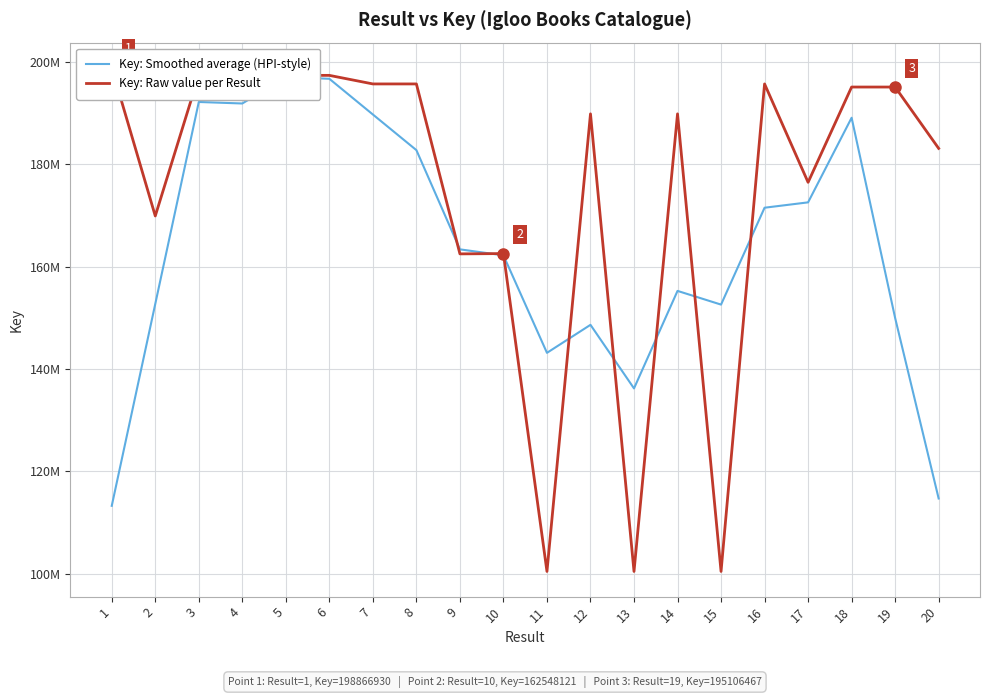

How many interior local peaks does the Key: Smoothed average (HPI-style) series have?

5